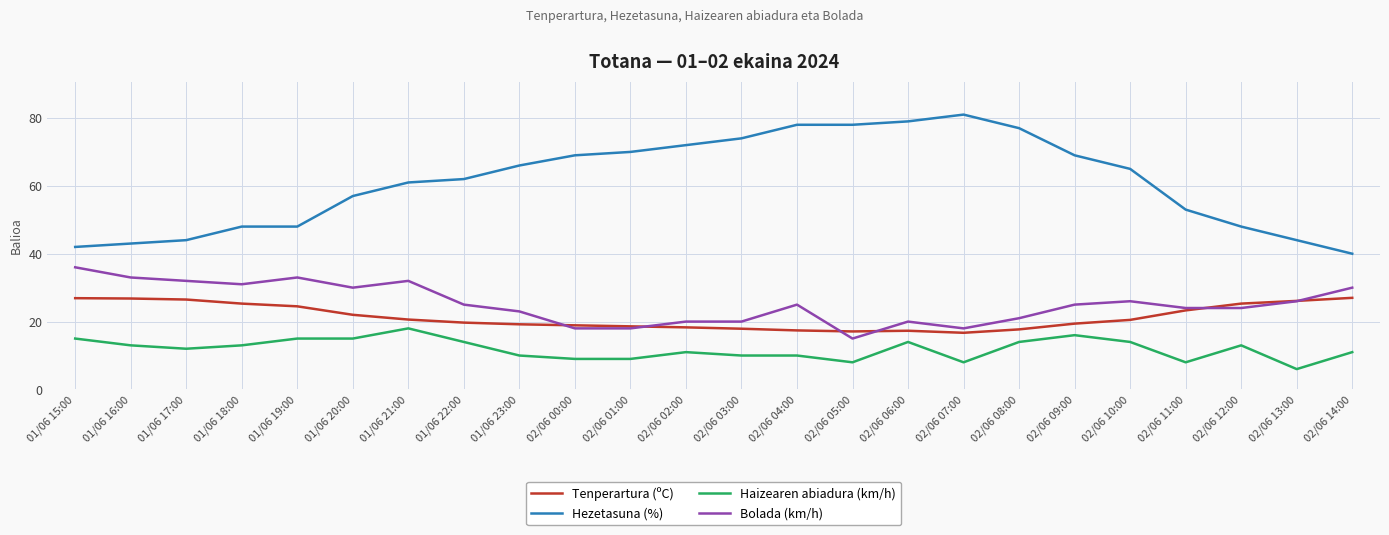

What is the average value of the Haizearen abiadura (km/h) series?

11.9